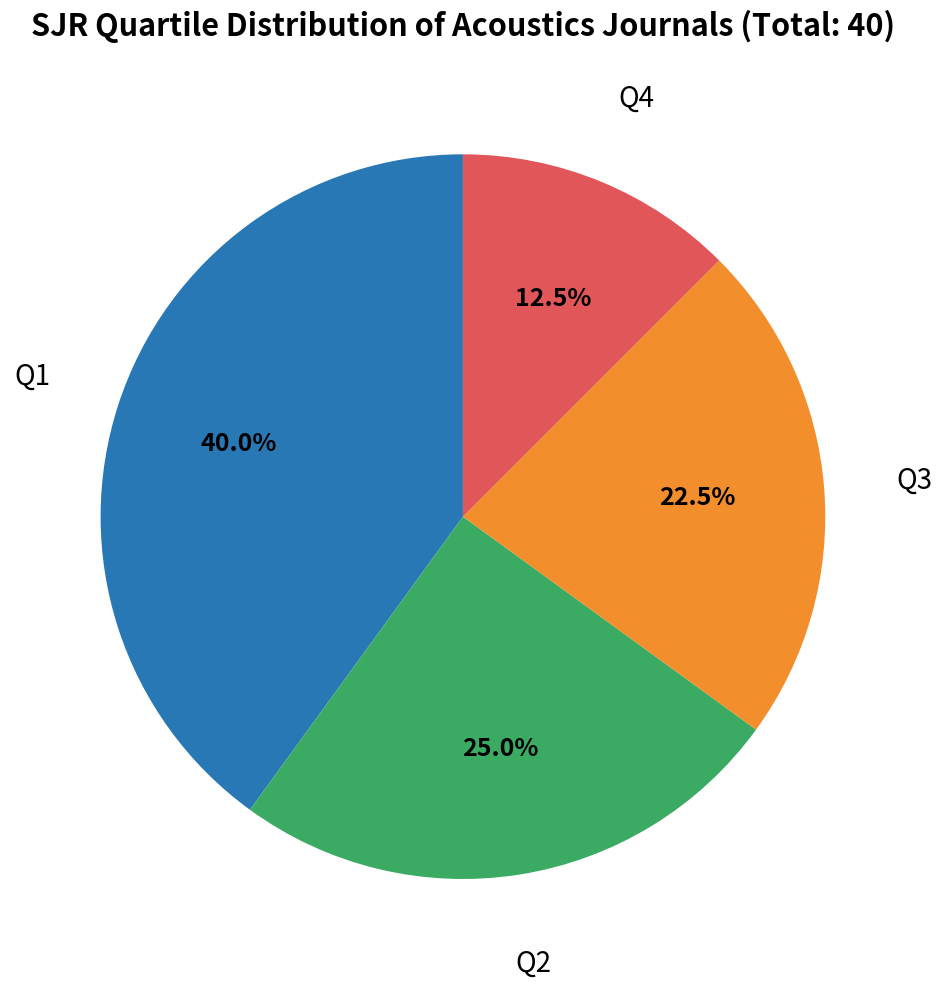

Does any single category account for the majority?

No